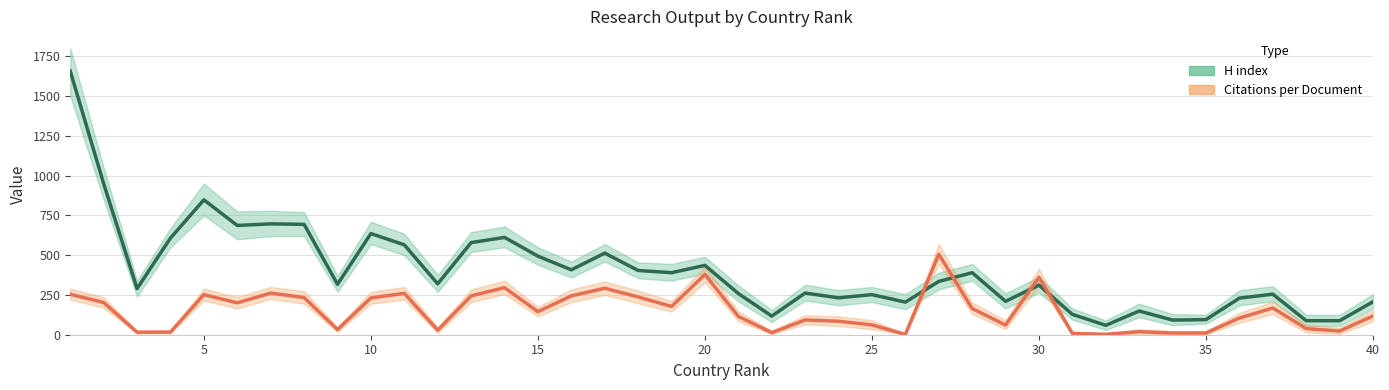

Which series has the largest range (max minus min)?

H index